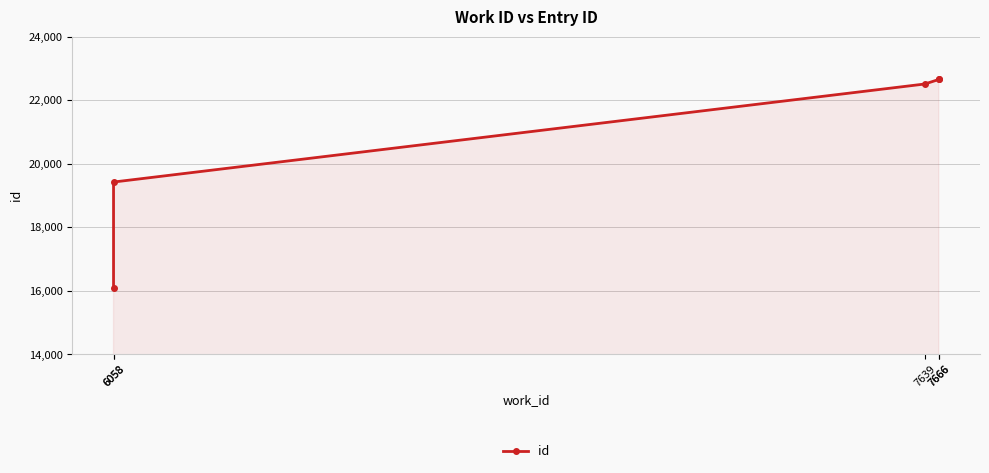

How many series are shown in this chart?

1